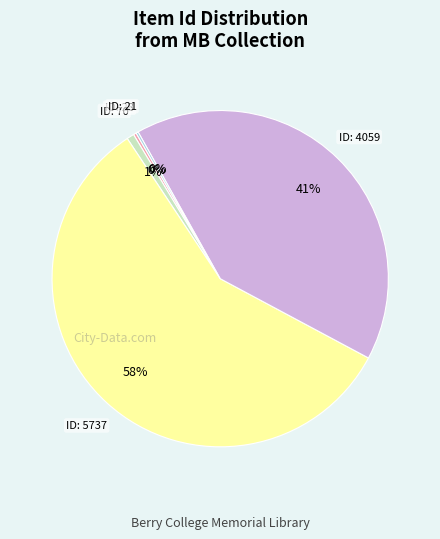

To the nearest percent, what is the average slice percentage?

20%